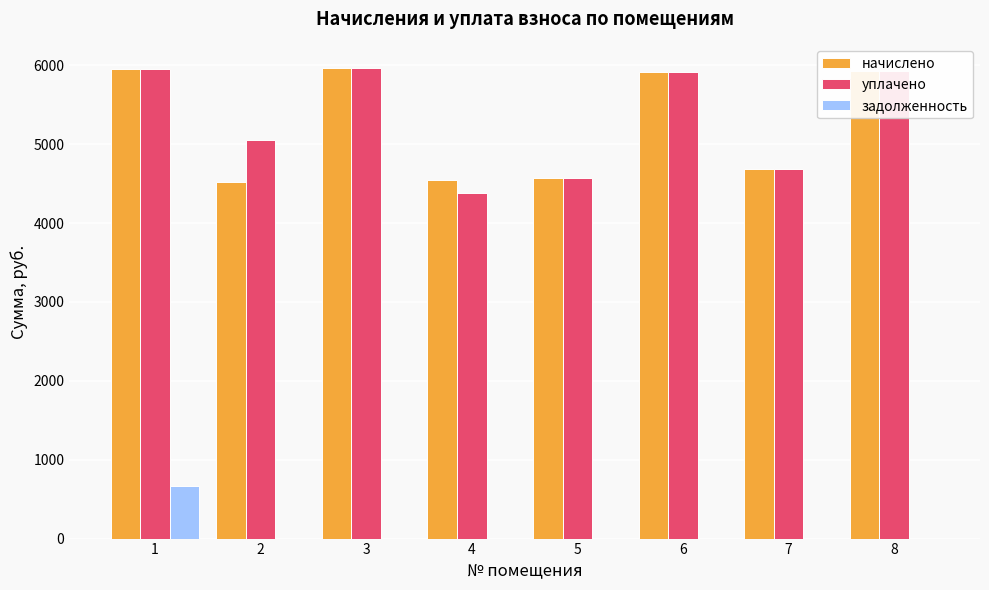

Is it true that задолженность equals 661.8 at 1?

True